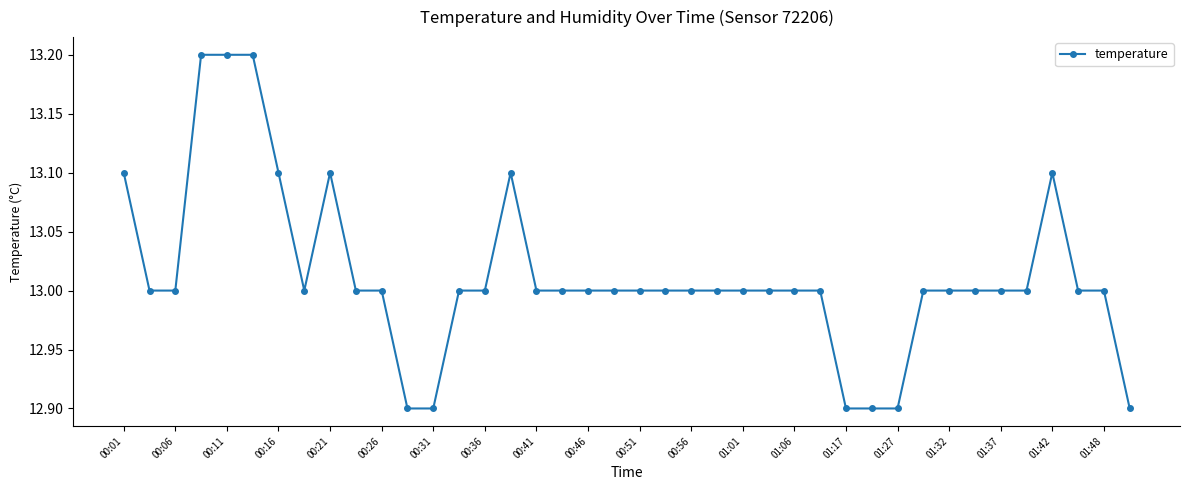

What is the difference between the maximum and minimum values?

0.3